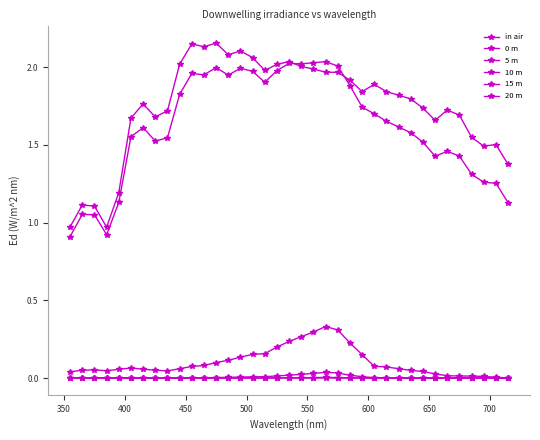

True or false: 20 m and 5 m cross at least once.

False